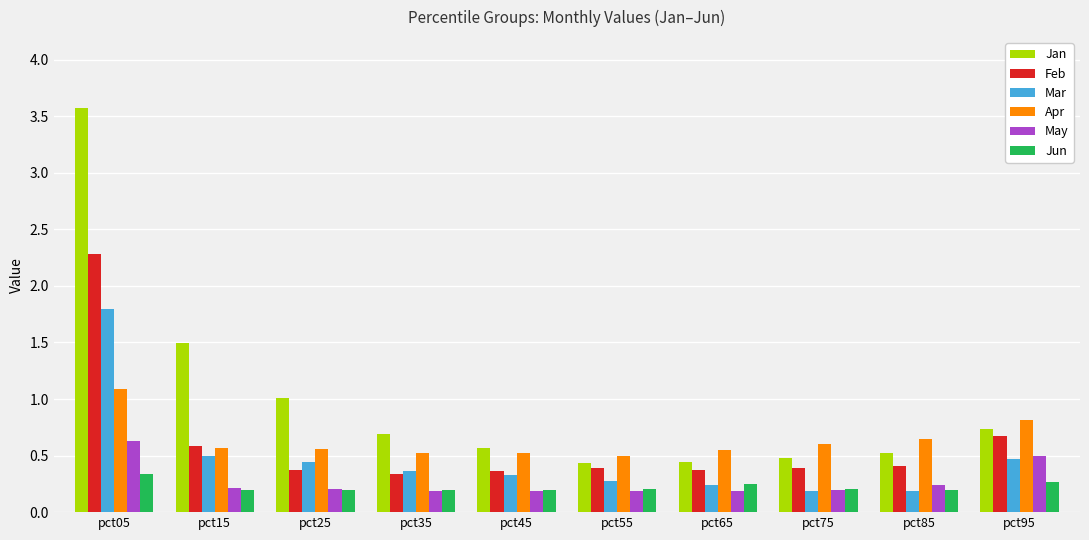

What is the sum of the Jan values at pct85 and pct05?

4.1